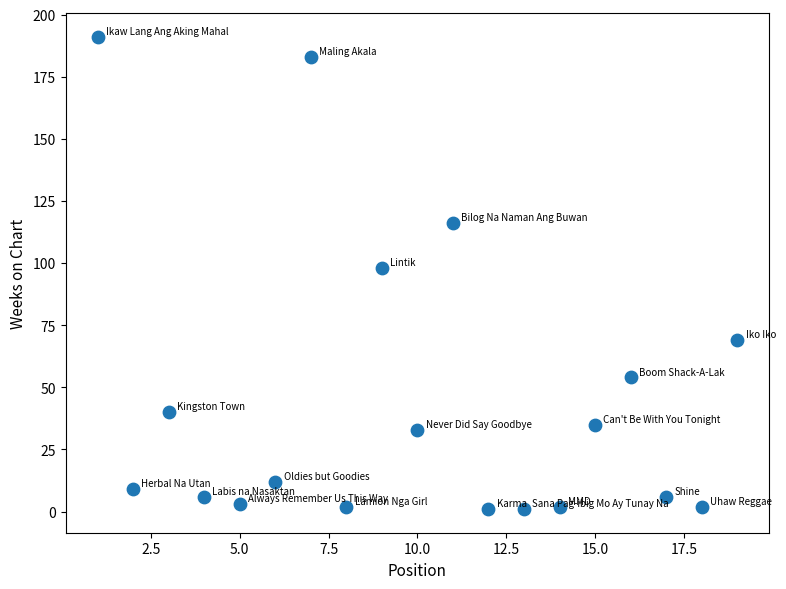

What is the range of Y values (max minus min)?

190